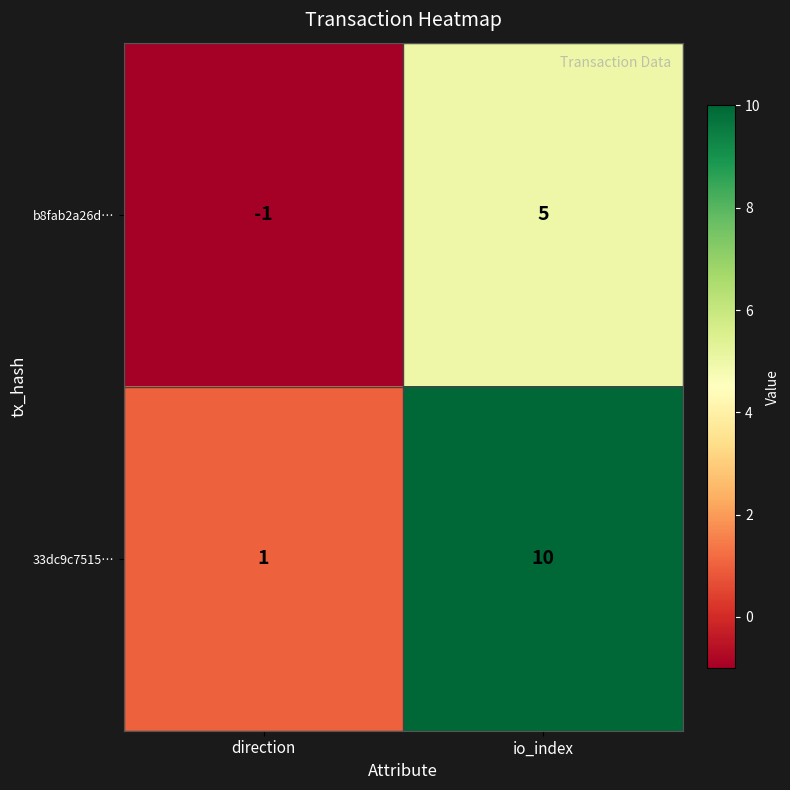

Rank the series by their maximum value, from highest to lowest.

33dc9c7515…, b8fab2a26d…